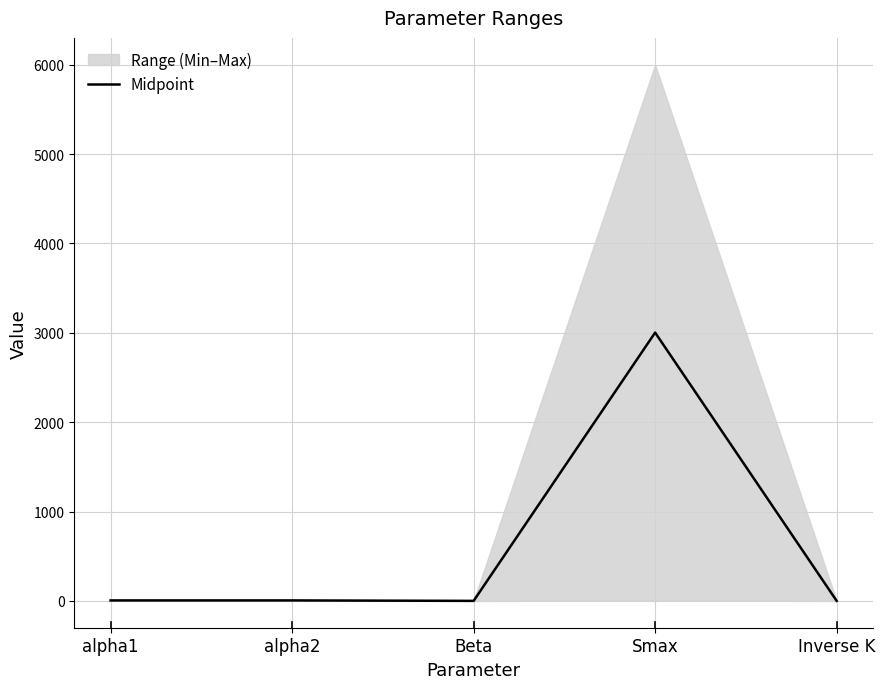

Does the chart display data point markers on the line(s)?

No